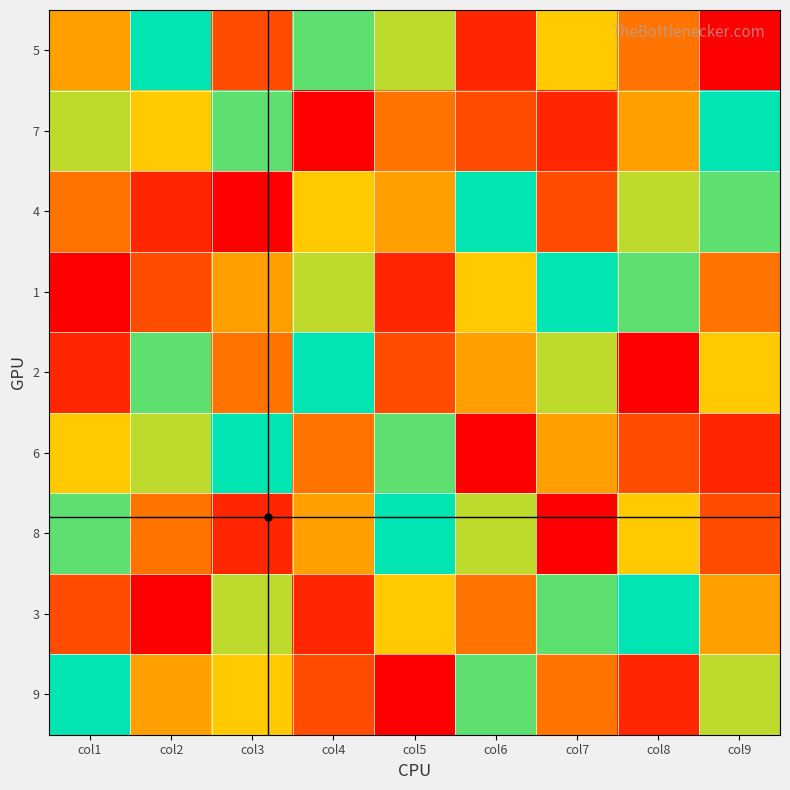

At which category does the chart reach its minimum across all series?

col9